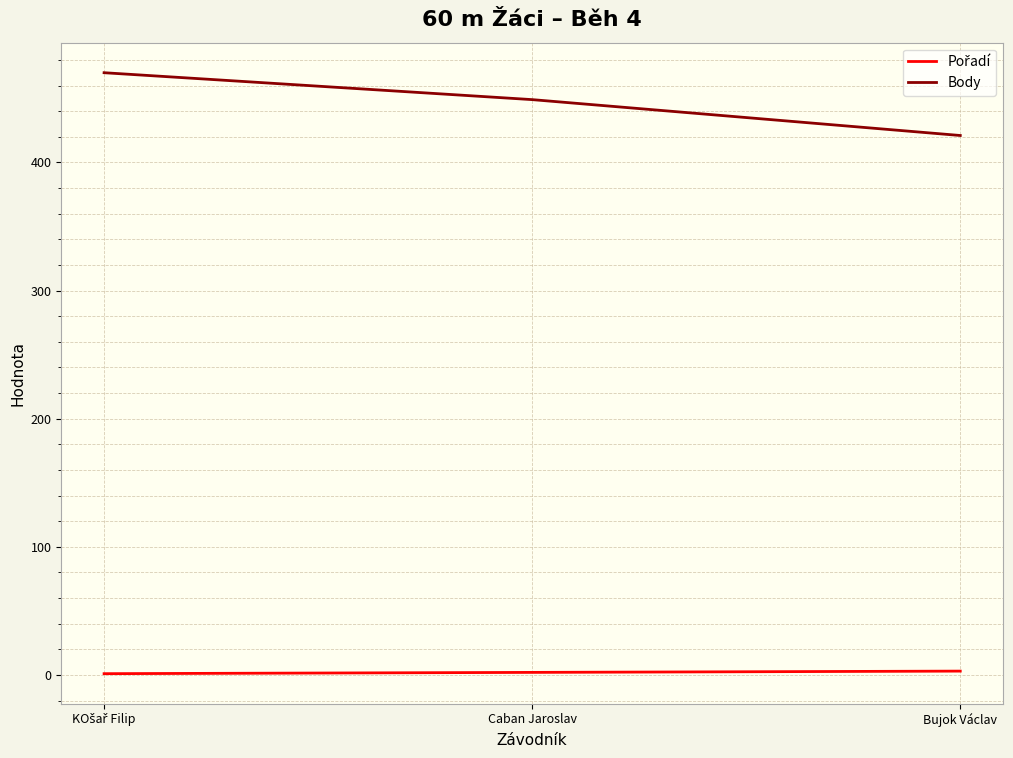

The Body series shows 421 at Bujok Václav. True or false?

True